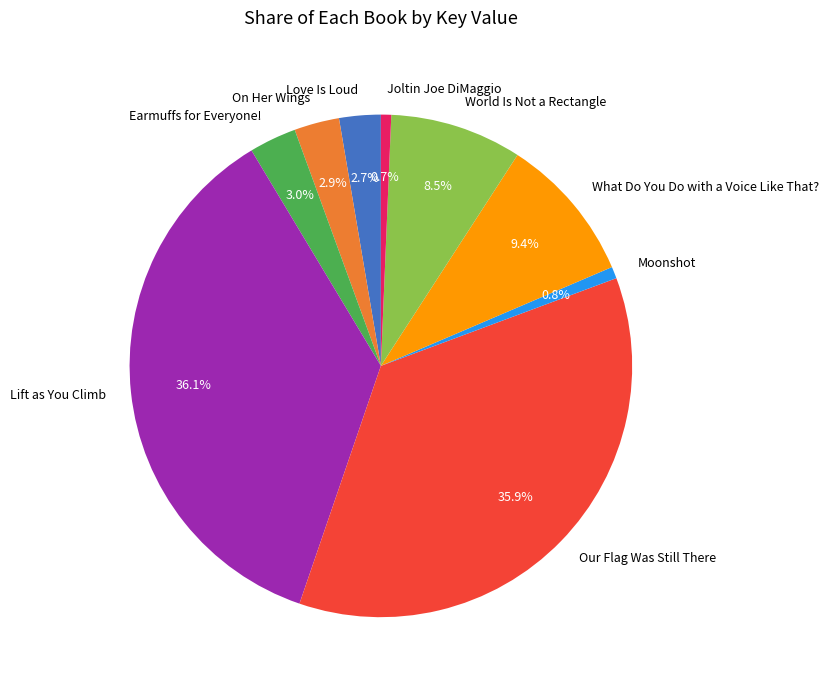

Between Our Flag Was Still There and What Do You Do with a Voice Like That?, which is larger?

Our Flag Was Still There